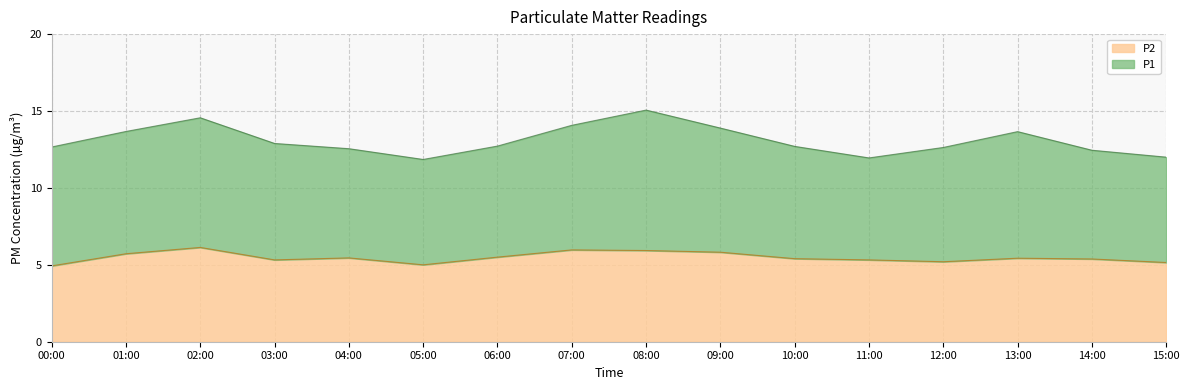

What is the label of the 14th point from the right?

02:00